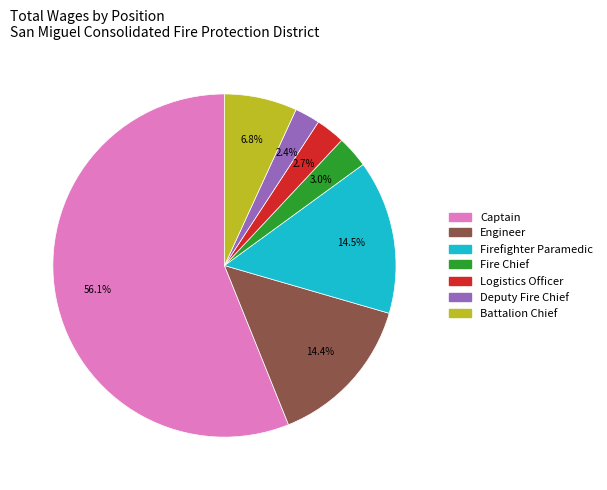

To the nearest percent, what is the difference between the Battalion Chief and Firefighter Paramedic slice percentages?

8%